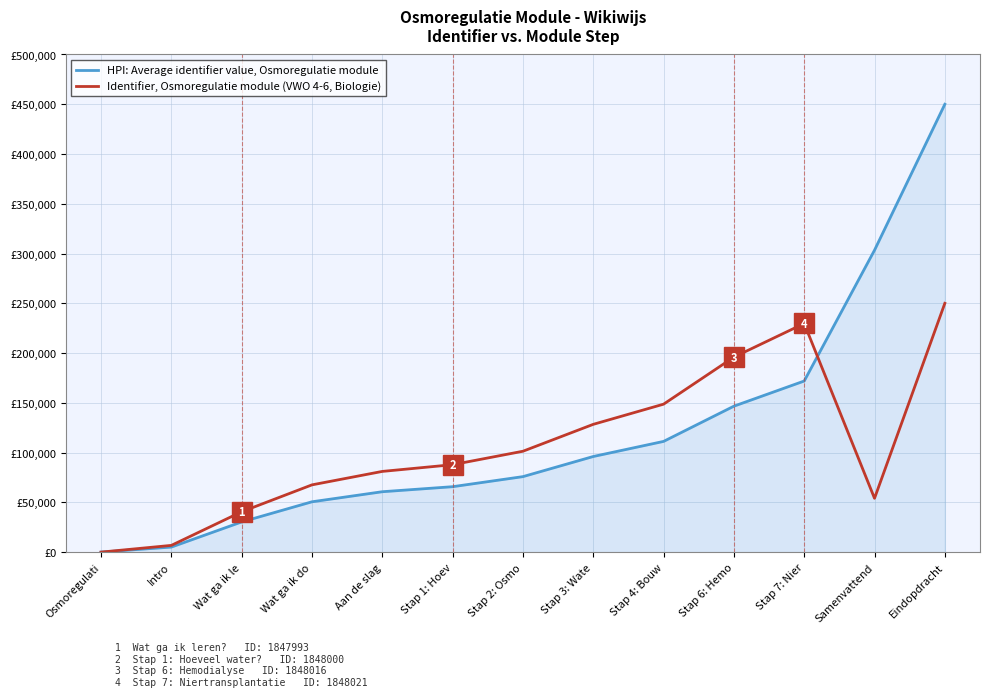

Is the value of HPI: Average identifier value, Osmoregulatie module at Stap 6: Hemo greater than the value of Identifier, Osmoregulatie module (VWO 4-6, Biologie) at Stap 1: Hoev?

Yes